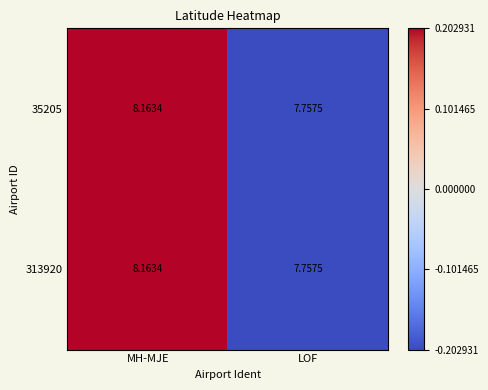

How many data points in 313920 are less than 8?

1